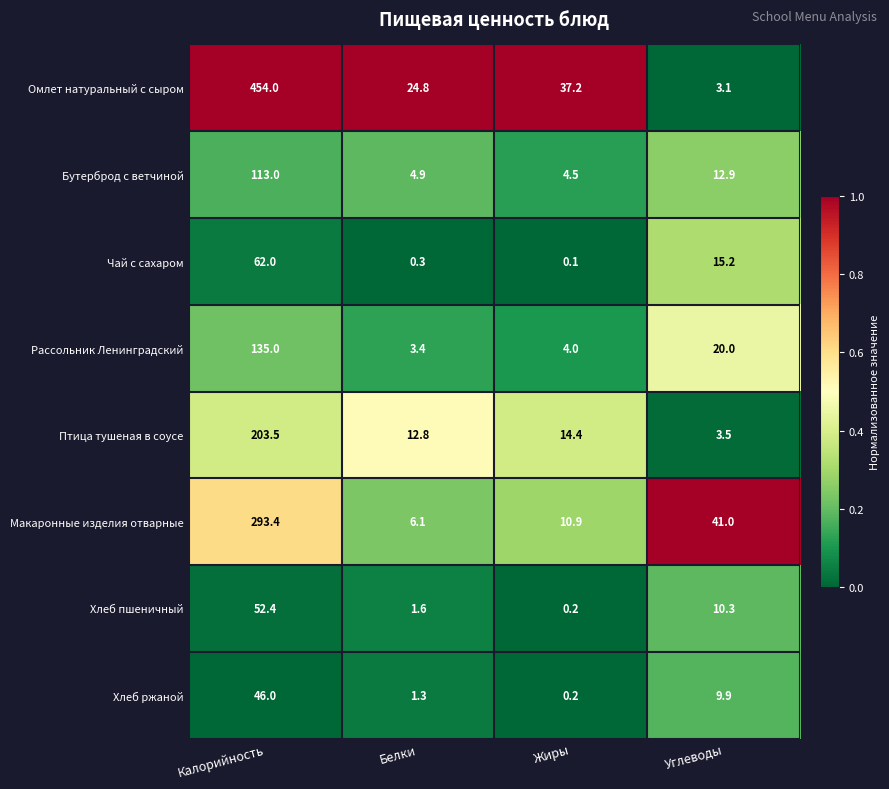

What is the average value of the Бутерброд с ветчиной series?

33.8